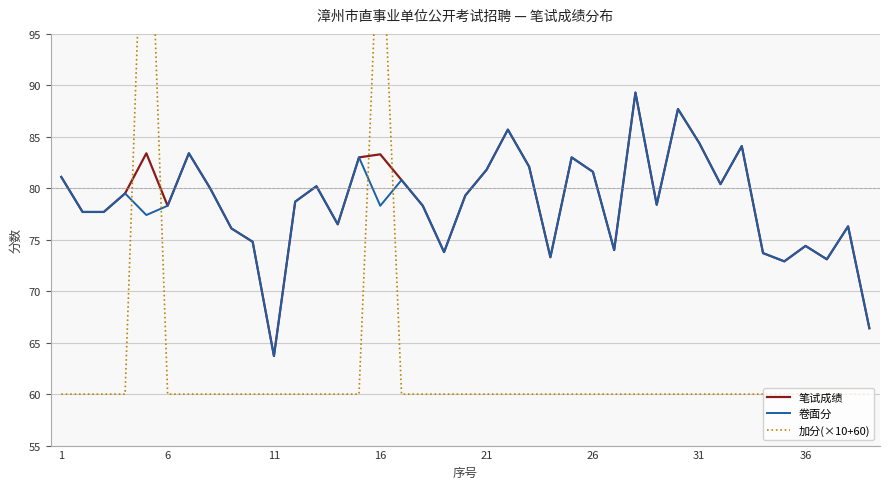

How many lines are shown in the chart?

3